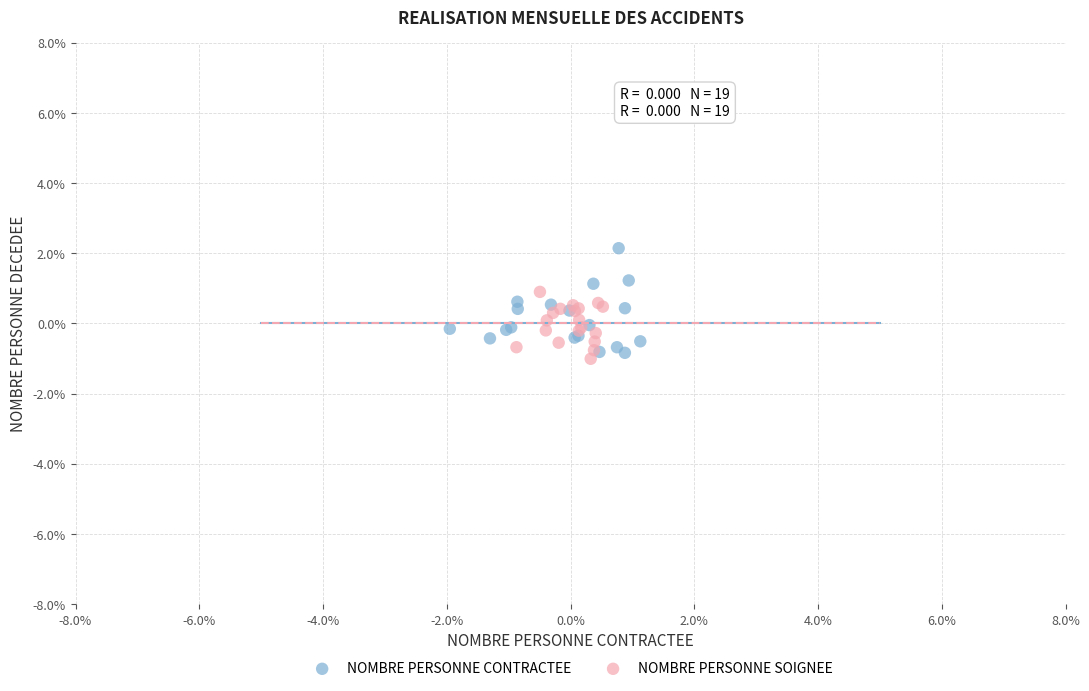

What are all the series names shown in the legend?

NOMBRE PERSONNE CONTRACTEE, NOMBRE PERSONNE SOIGNEE